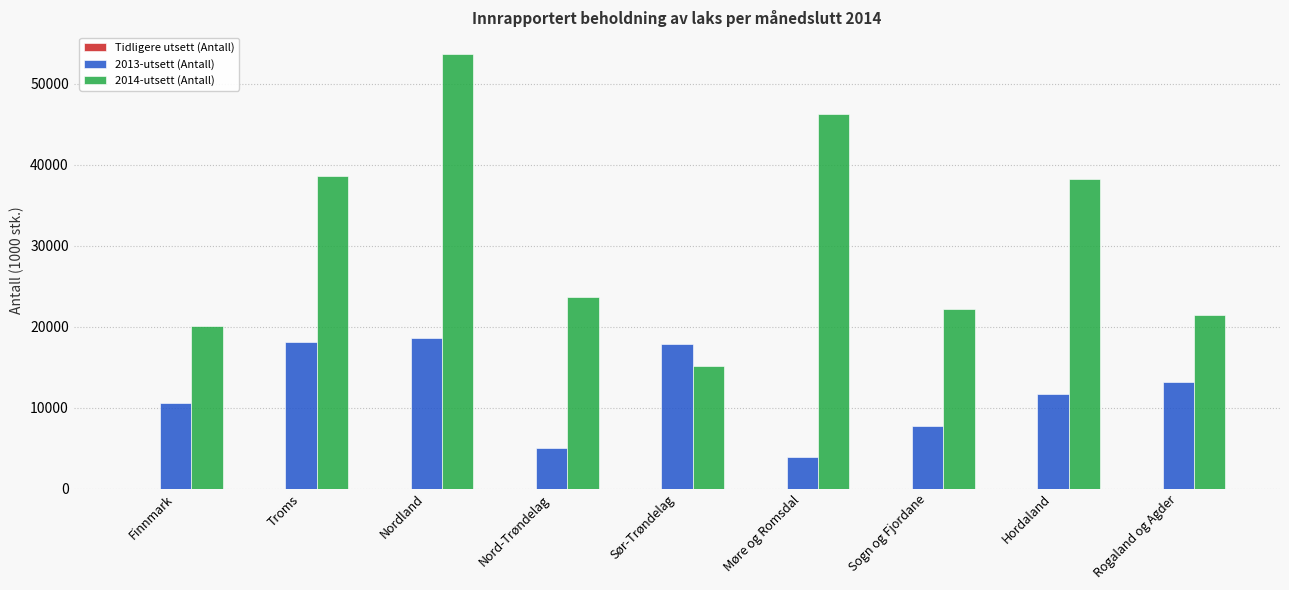

What is the sum of all 2013-utsett (Antall) values?

106568.8